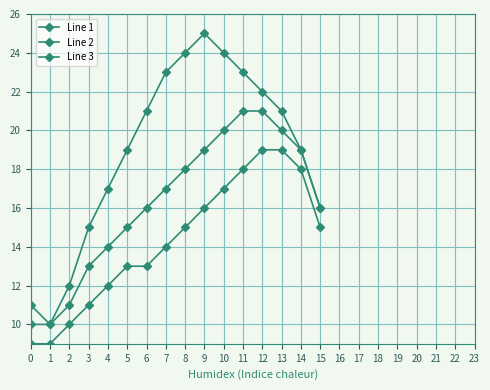

True or false: Line 2 and Line 3 intersect in this chart.

False